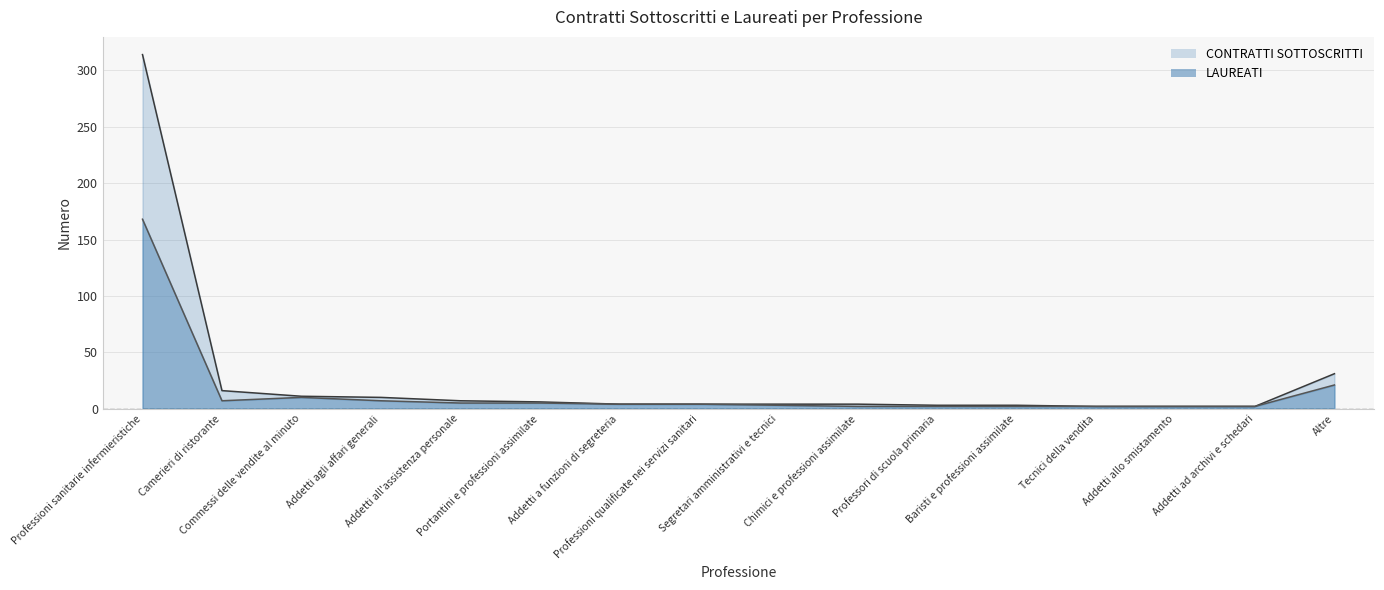

List the series in order of their peak value, highest first.

CONTRATTI SOTTOSCRITTI, LAUREATI